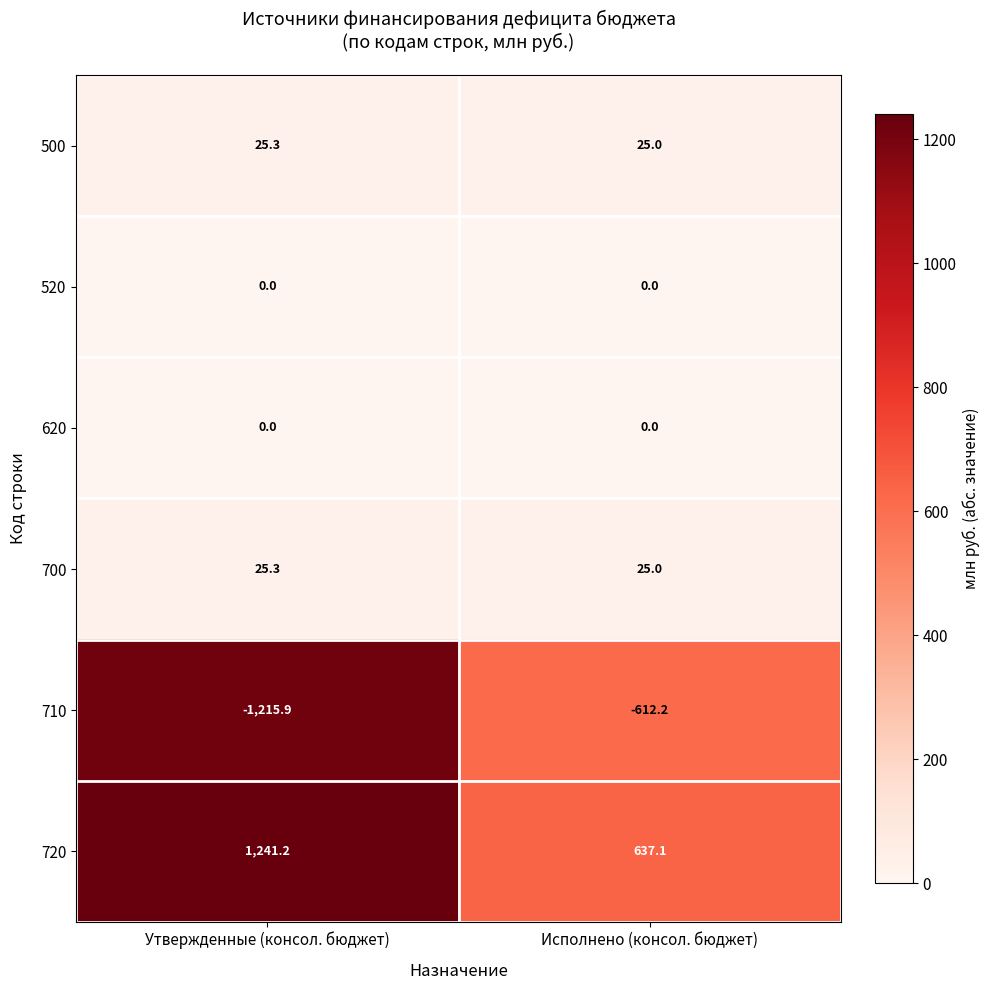

How many series are shown in this chart?

6